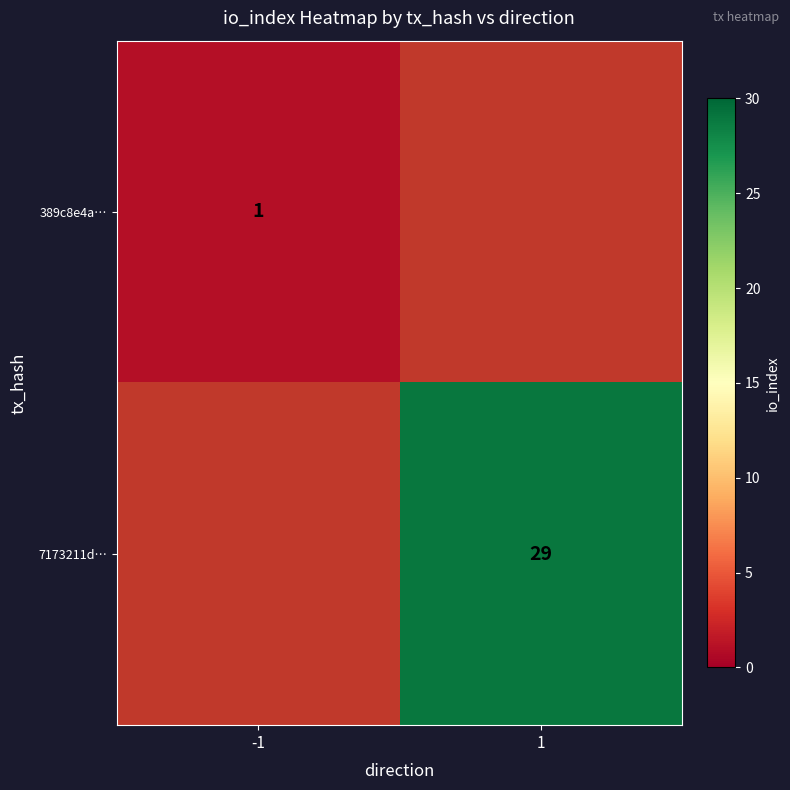

The 389c8e4a… series shows 1 at -1. True or false?

True